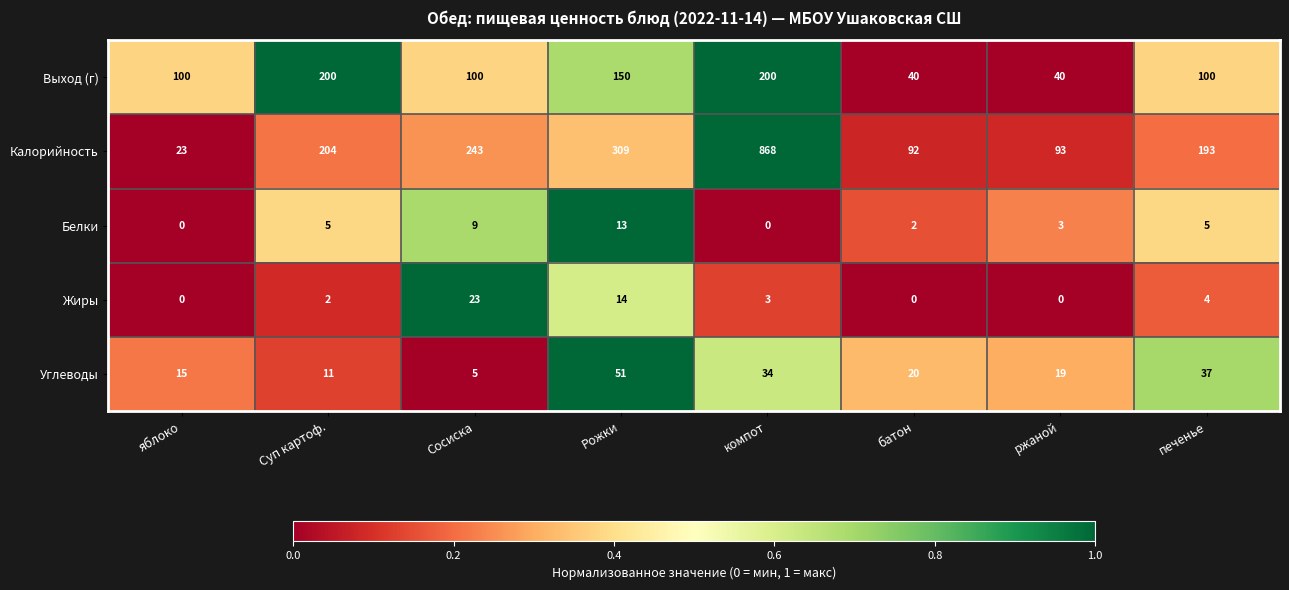

How many categories are shown in the chart?

8